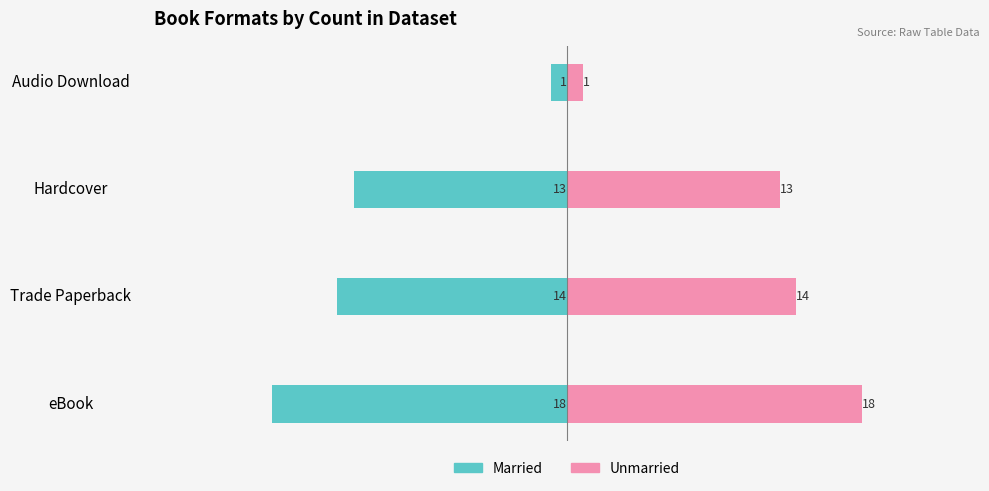

How many data points does each series have?

4